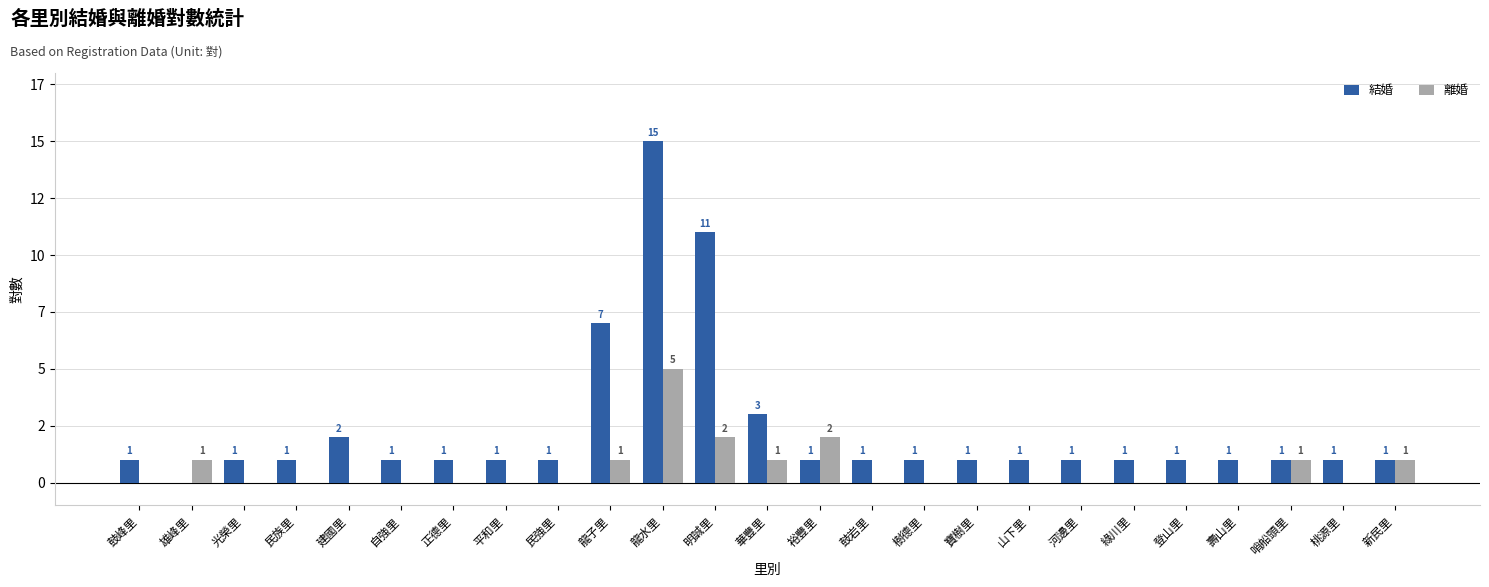

At which label does 結婚 first exceed 1?

建國里